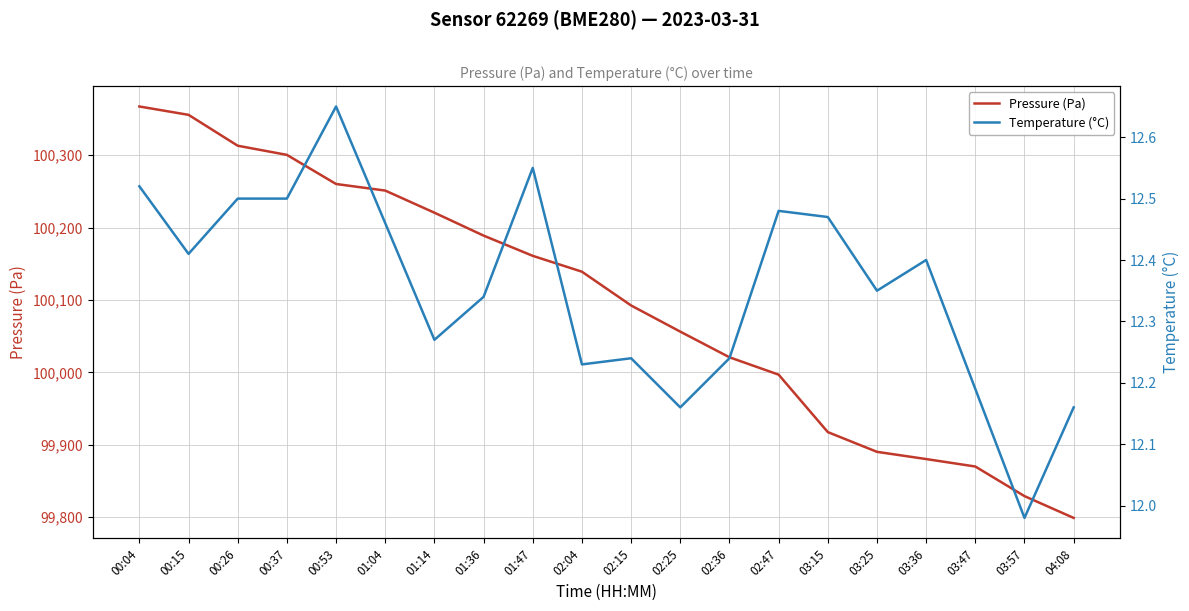

What are all the series names shown in the legend?

Pressure (Pa), Temperature (°C)